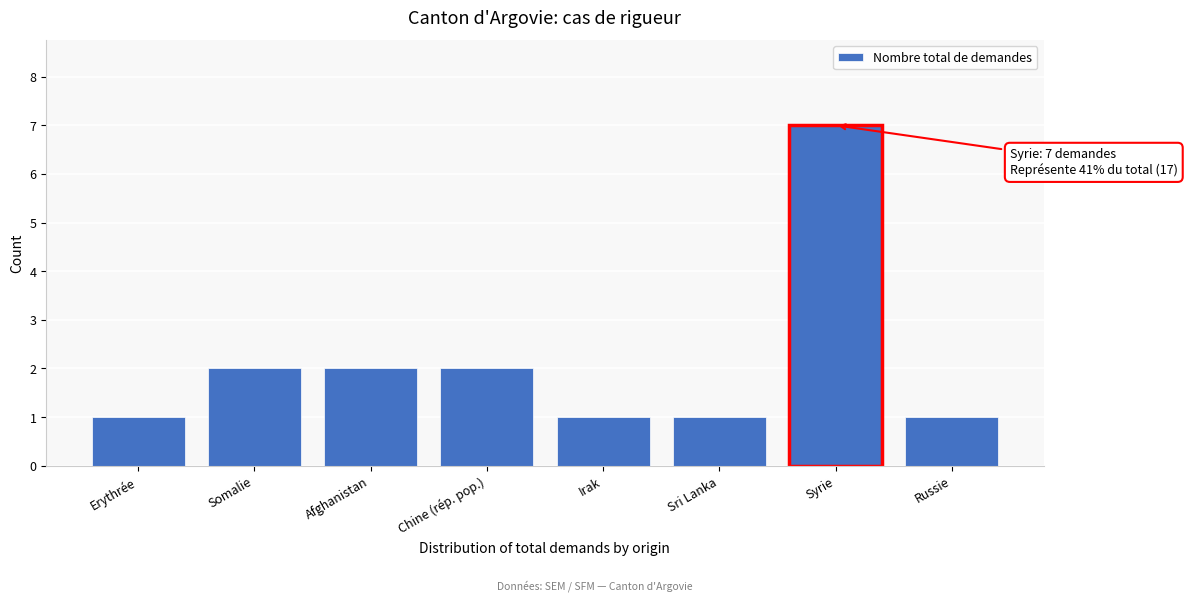

Reading left to right, transcribe all the data shown in this chart.

Erythrée=1	Somalie=2	Afghanistan=2	Chine (rép. pop.)=2	Irak=1	Sri Lanka=1	Syrie=7	Russie=1